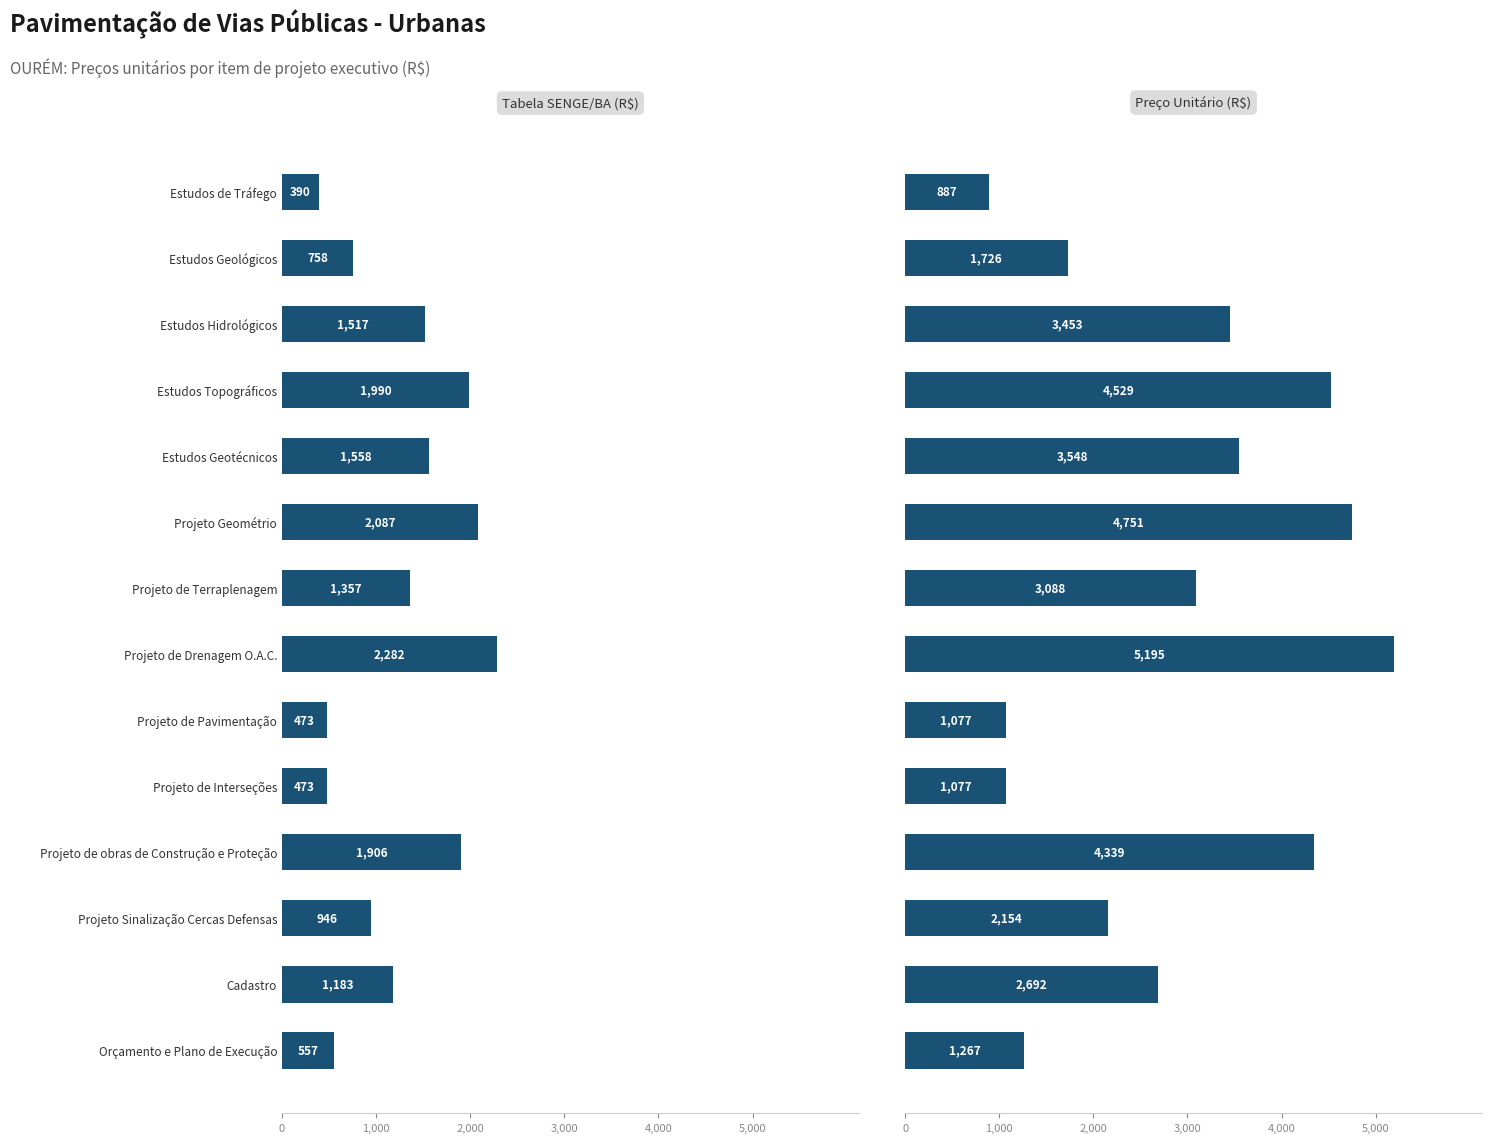

Is the value of Preço Unitário (R$) at Projeto de Drenagem O.A.C. greater than the value of Tabela SENGE/BA (R$) at Estudos Hidrológicos?

Yes